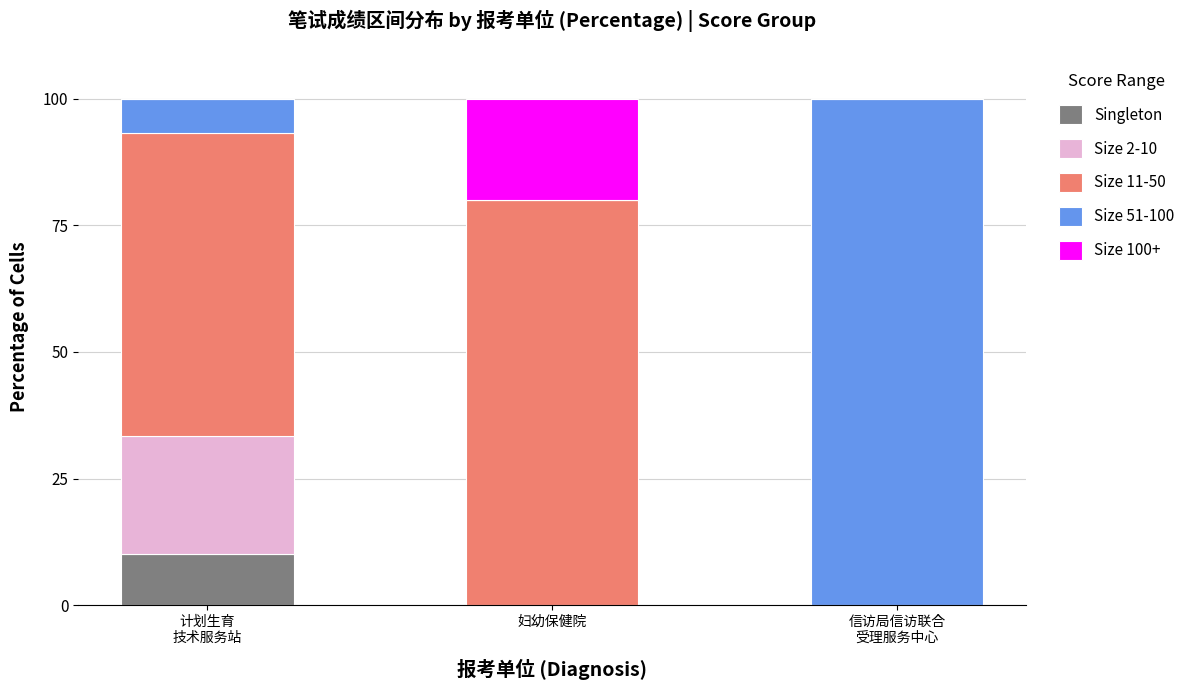

What is the total value across all series at 妇幼保健院?

100.0